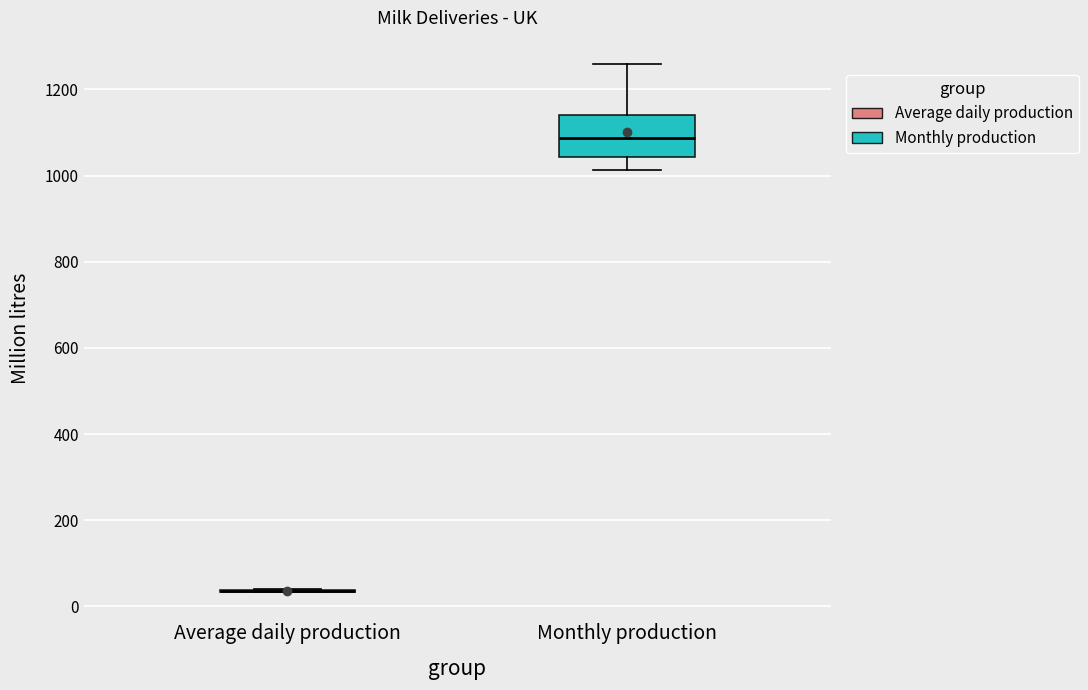

Comparing the boxes themselves (not the whiskers), which one is the tallest?

Monthly production